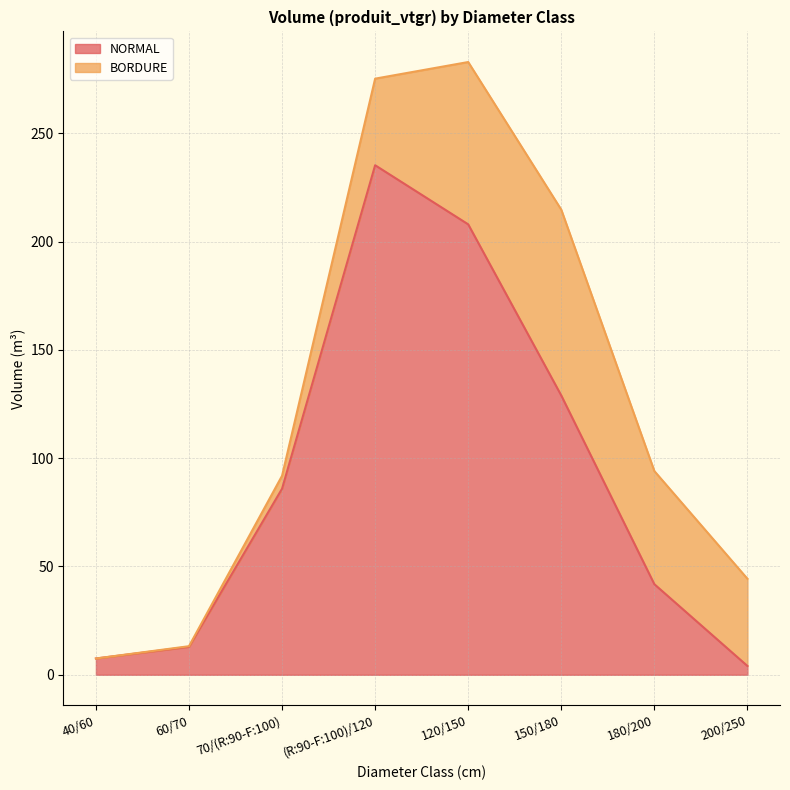

Does the chart display data point markers on the line(s)?

No